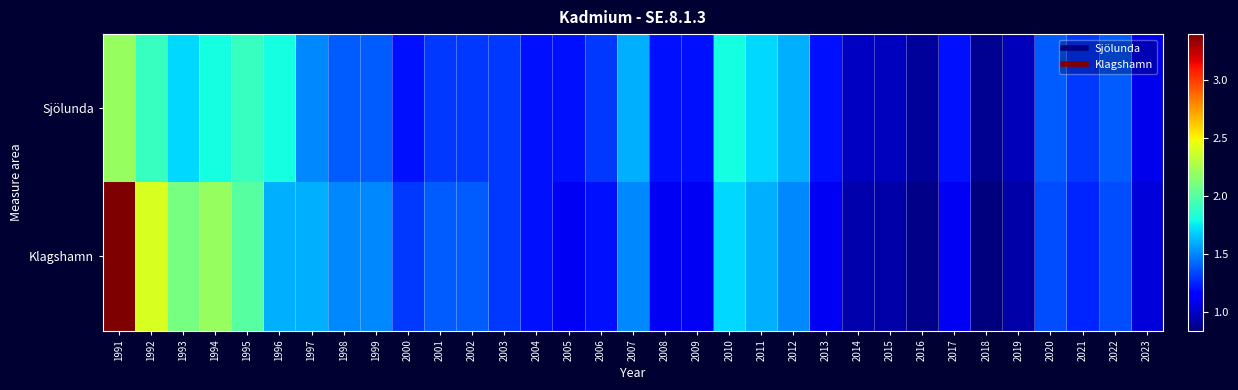

Rank the series at 2016 from lowest to highest value.

Klagshamn, Sjölunda